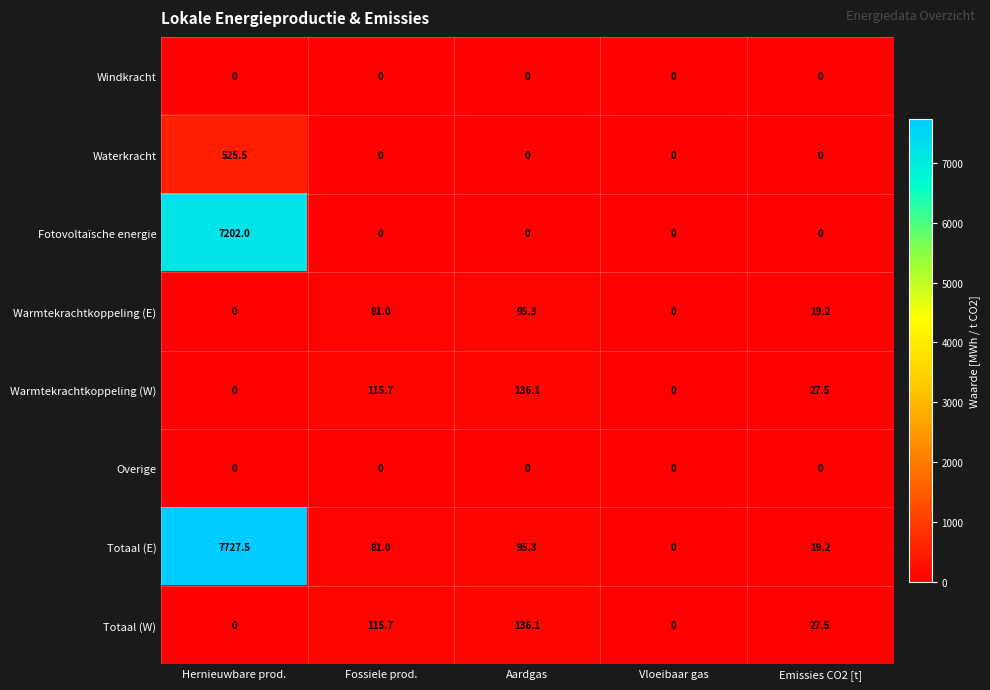

True or false: Warmtekrachtkoppeling (W) has a value of 58.9 at Vloeibaar gas.

False